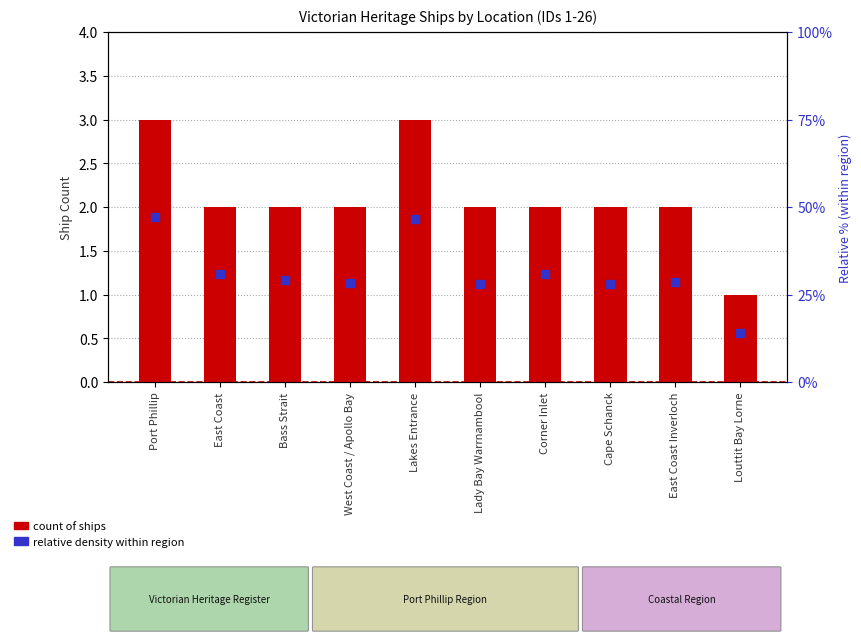

At how many categories does at least one series exceed 1?

9